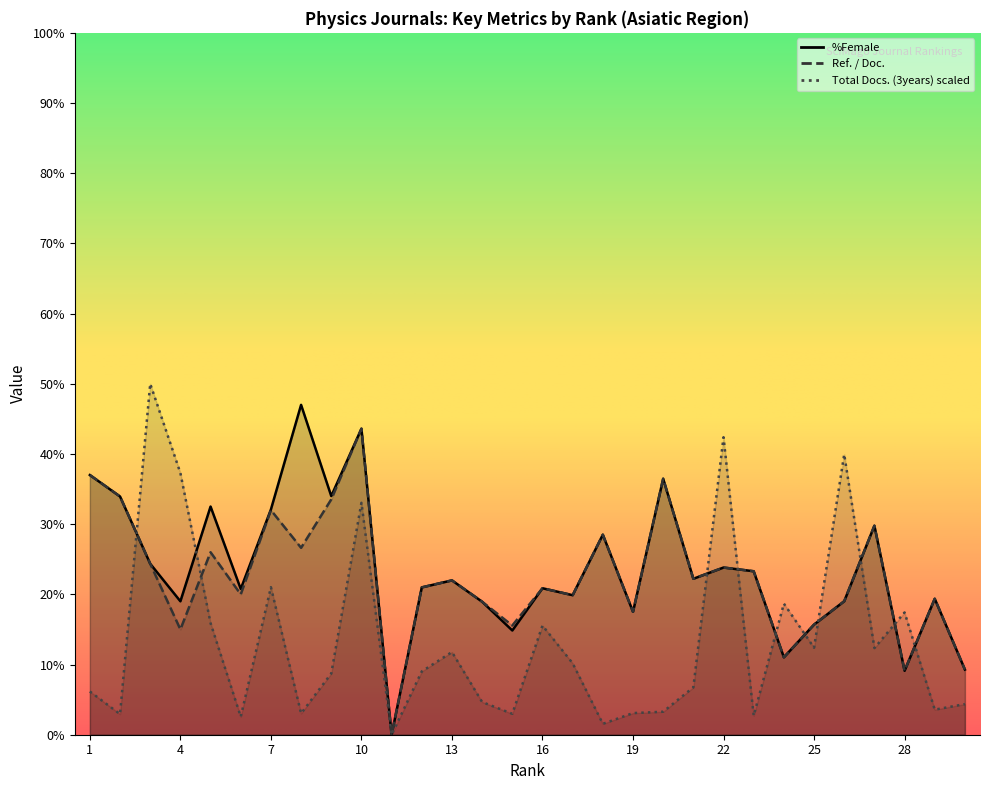

Which series has the largest range (max minus min)?

Total Docs. (3years)